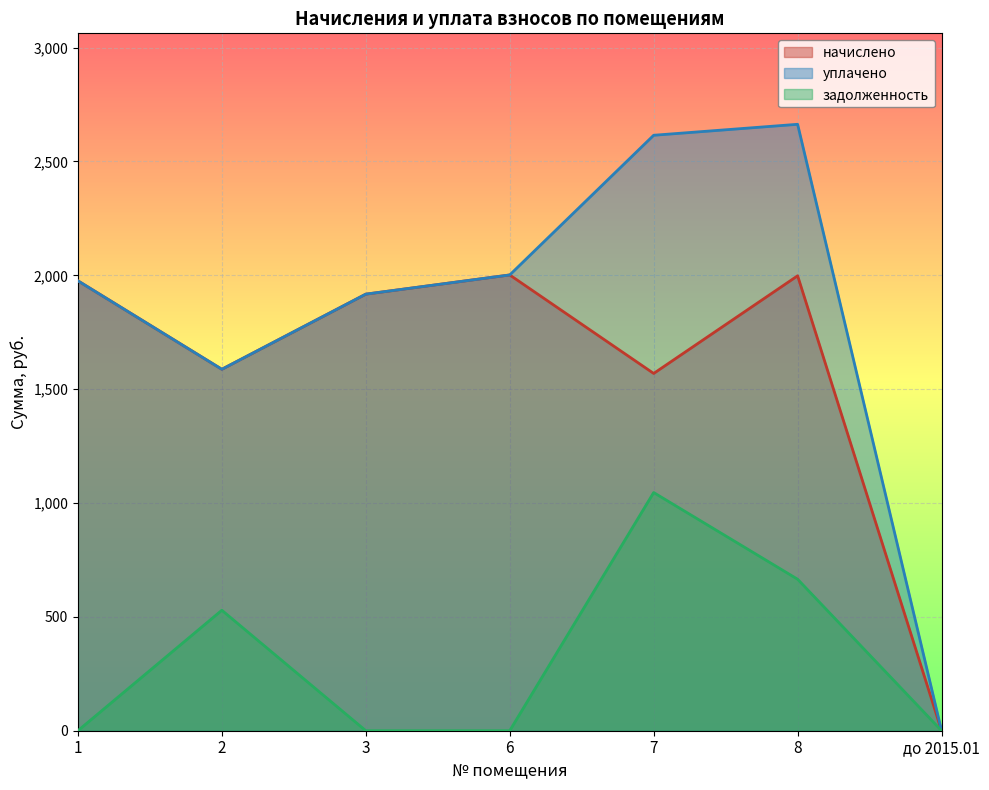

Where is задолженность nearest to the value 523?

2